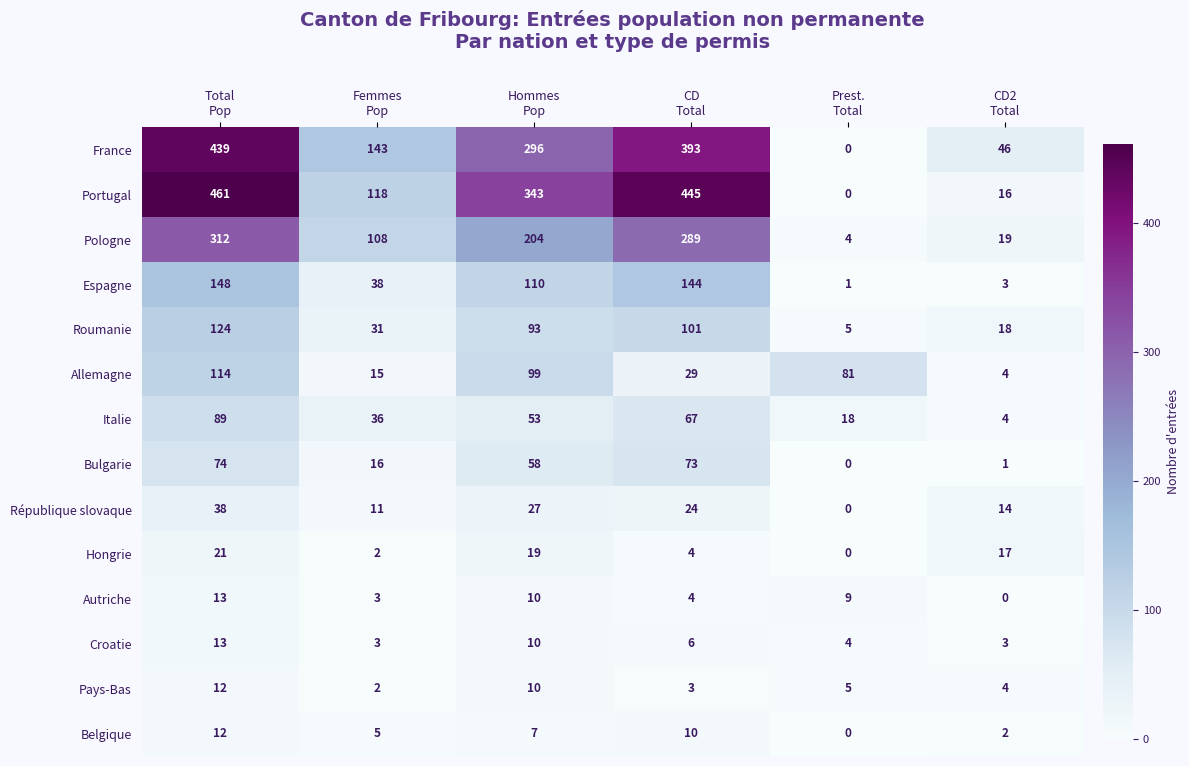

What is the highest value of the Autriche series?

13